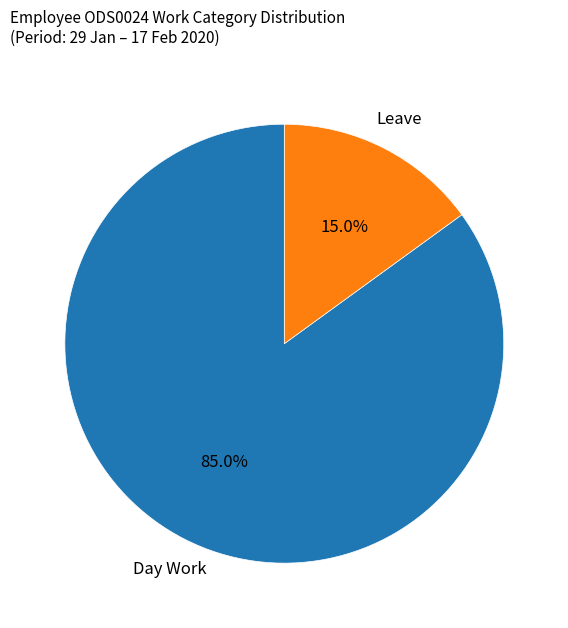

What is the smallest slice in the pie chart?

Leave